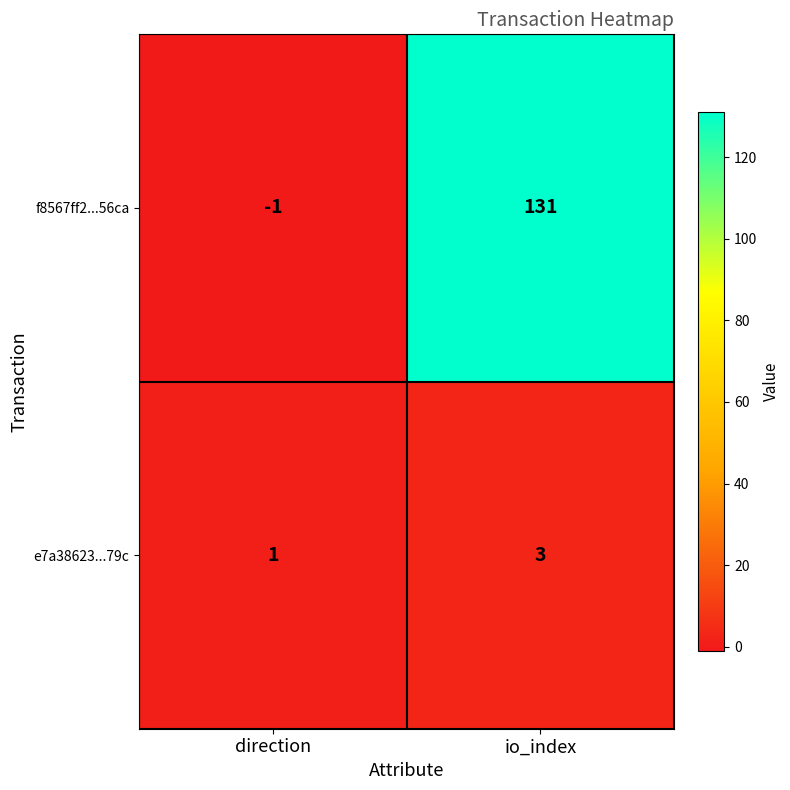

Reading left to right, what are all the values shown in this chart?

f8567ff2...56ca: -1	131
e7a38623...79c: 1	3